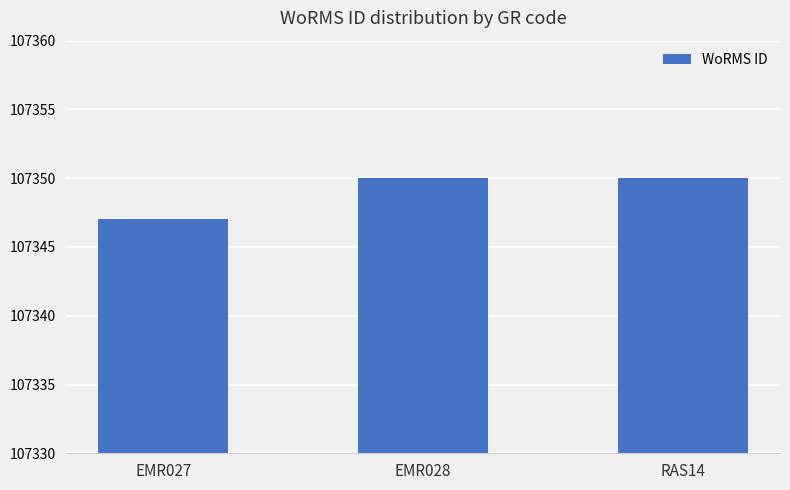

How many bars are there in total?

3